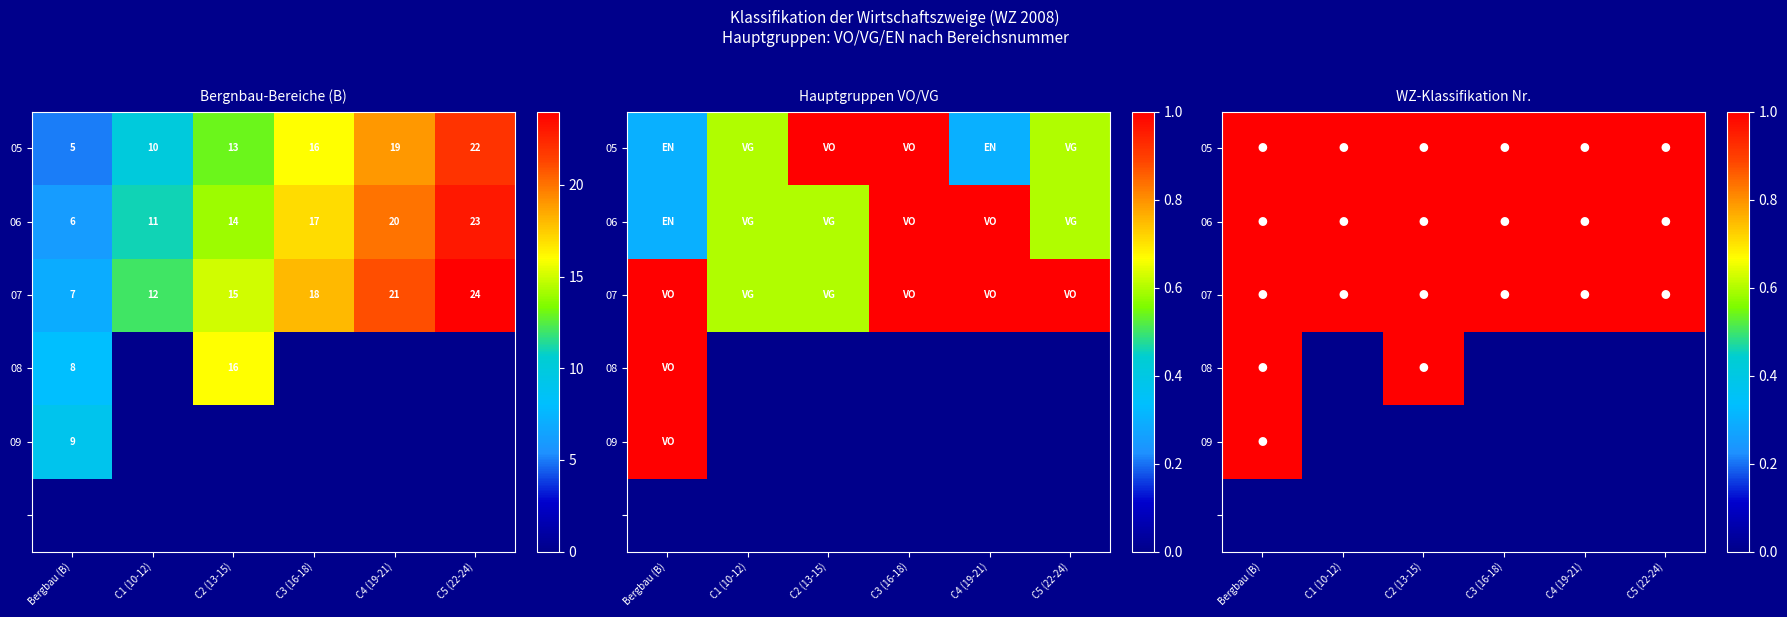

List the series in order of their peak value, highest first.

Verarbeit. Gewerbe C5 (22-24), Verarbeit. Gewerbe C4 (19-21), Verarbeit. Gewerbe C3 (16-18), Verarbeit. Gewerbe C2 (13-15), Verarbeit. Gewerbe C1 (10-12), Bergbau (B)